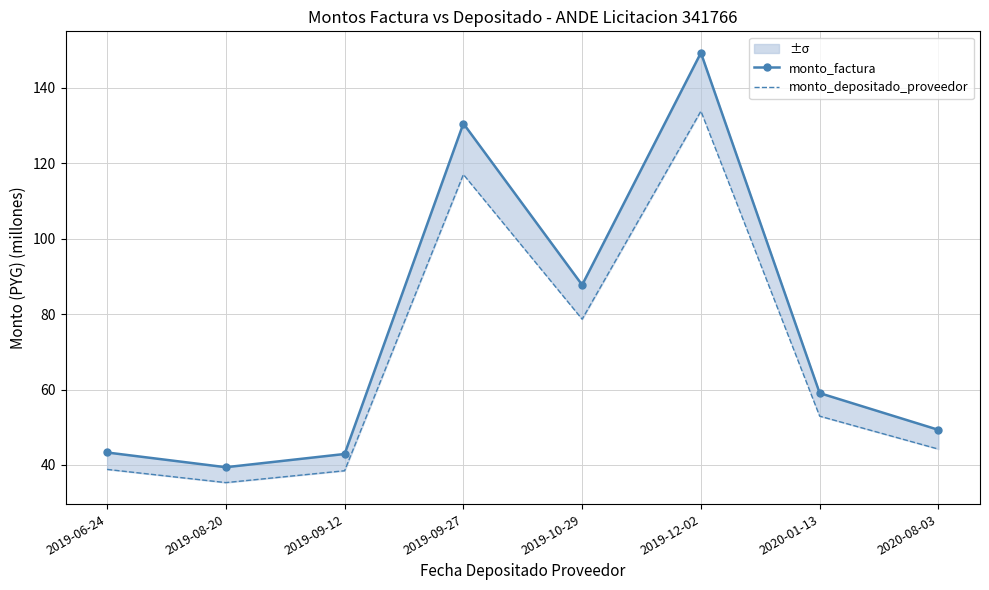

In monto_factura, how many points are lower than both neighbors (excluding endpoints)?

2